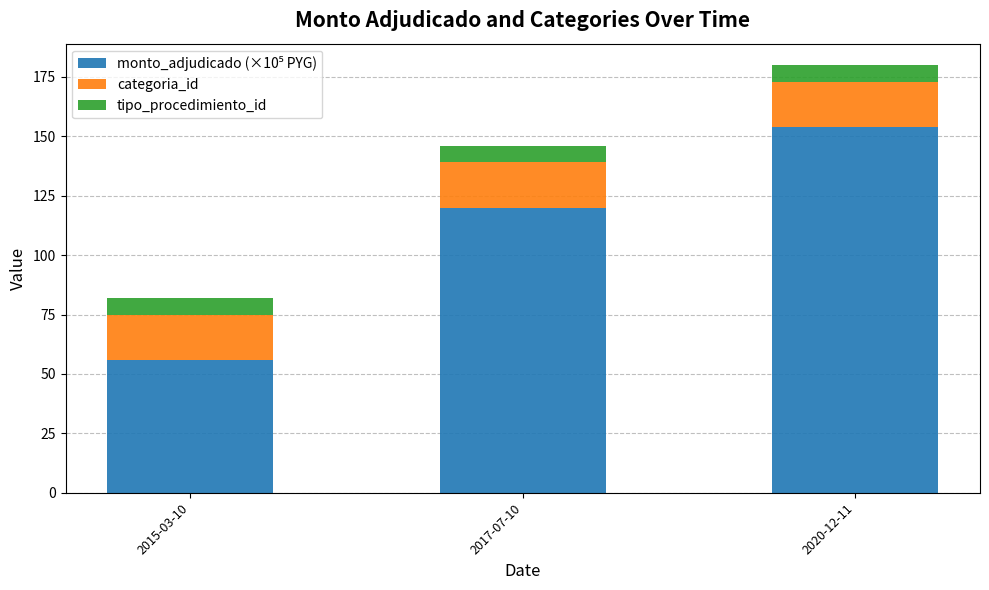

What is the total value across all series at 2020-12-11?

180